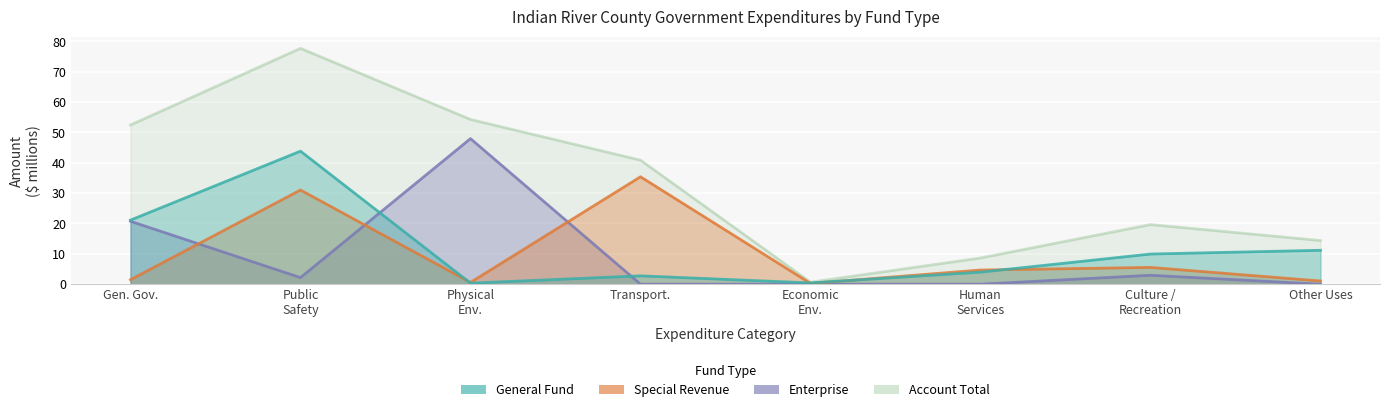

What is the label of the 7th point from the left?

Culture / Recreation